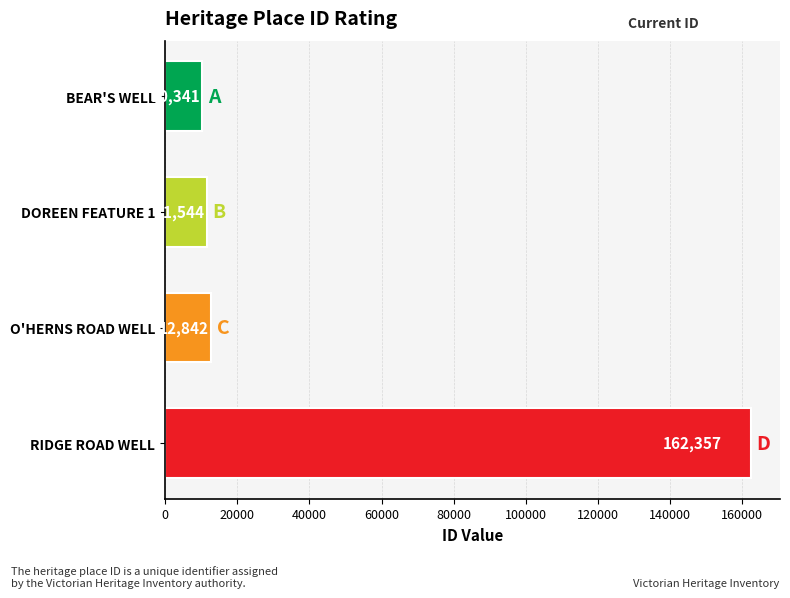

What is the difference between the second highest and minimum values?

2501